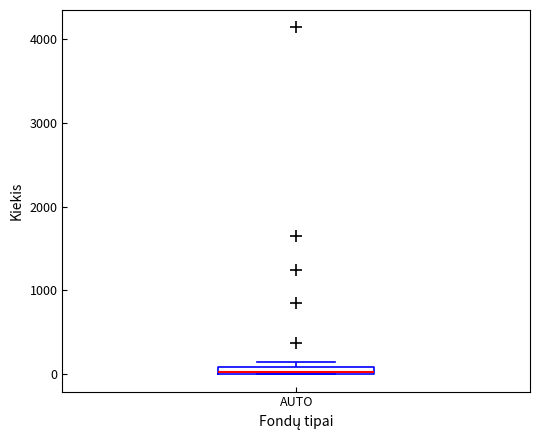

Where is the lower edge of the box for AUTO on the y-axis? The values are not printed on the chart, so give them approximately, as read against the axis.

0